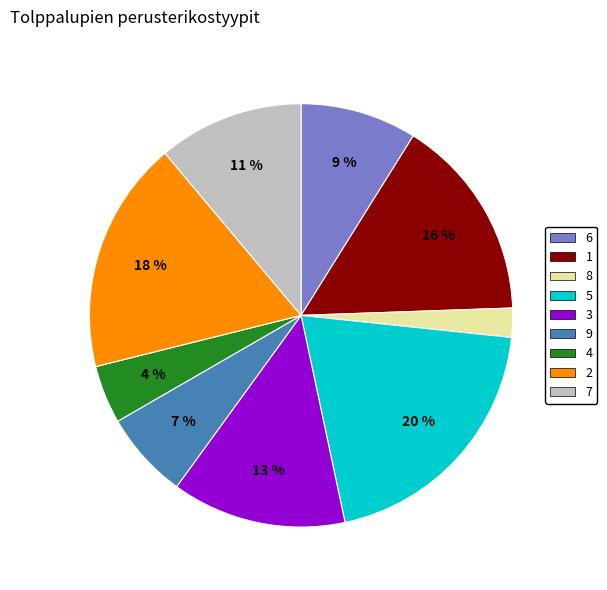

To the nearest percent, what is the average slice percentage?

11%